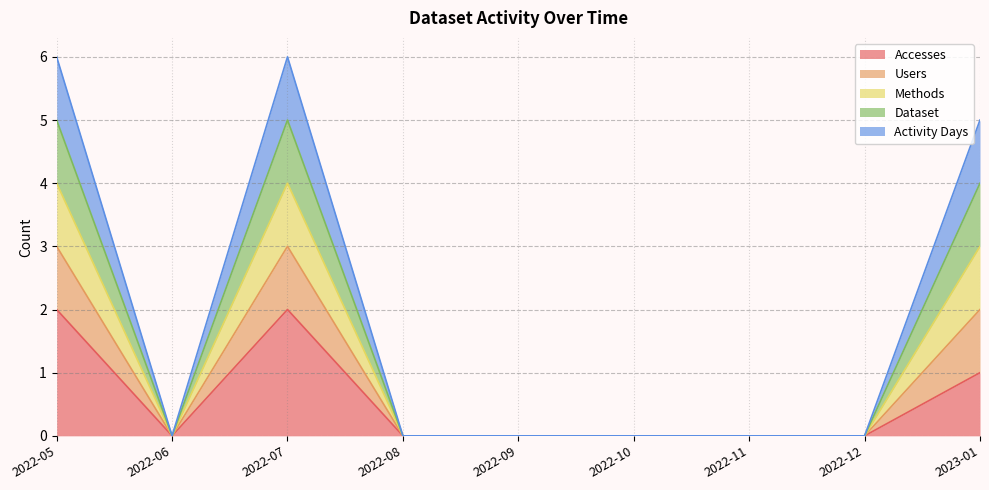

Does the chart display data point markers on the line(s)?

No